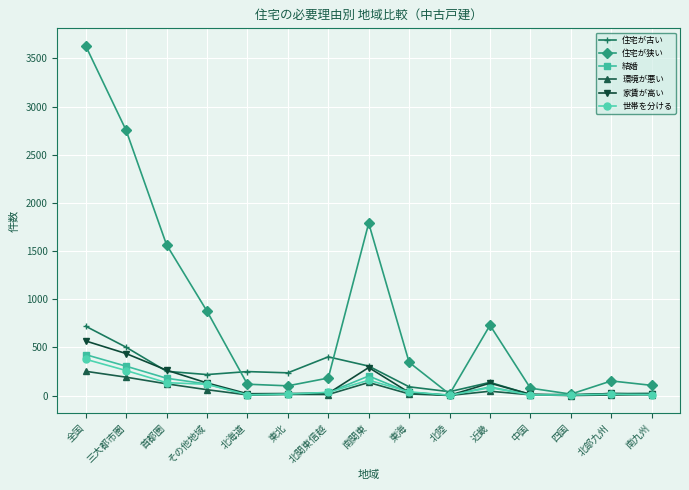

How many lines are shown in the chart?

6